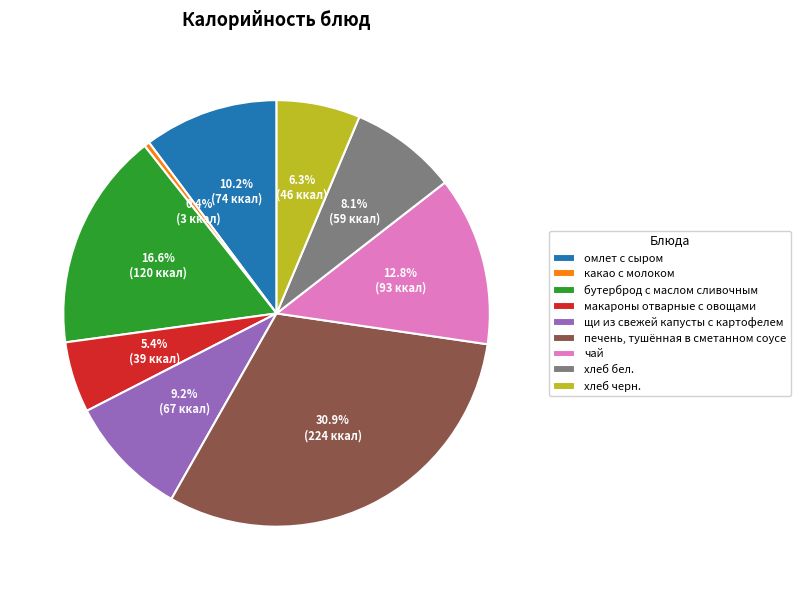

Does any single category account for the majority?

No